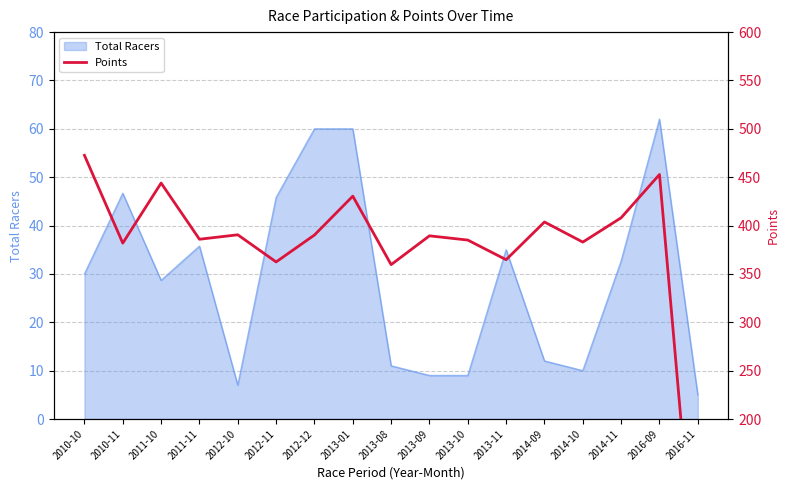

Where does the data first go above 389?

2010-10